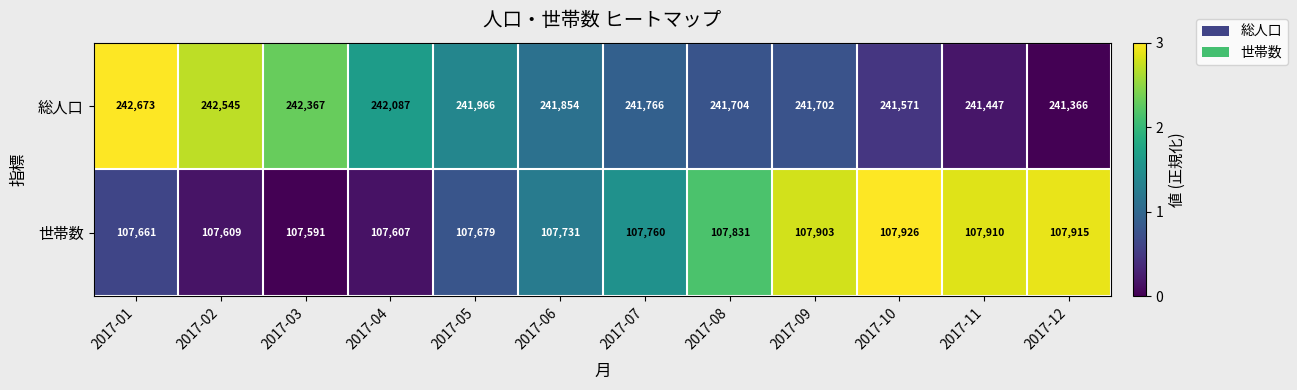

What is the lowest value of the 世帯数 series?

107591